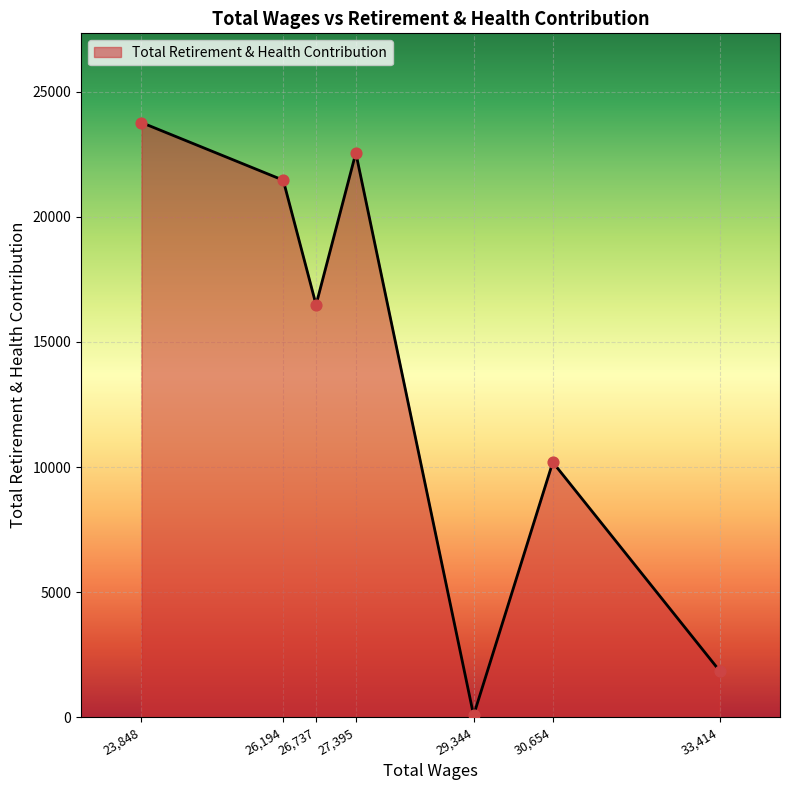

Between 26,737 and 26,194, which is larger?

26,194